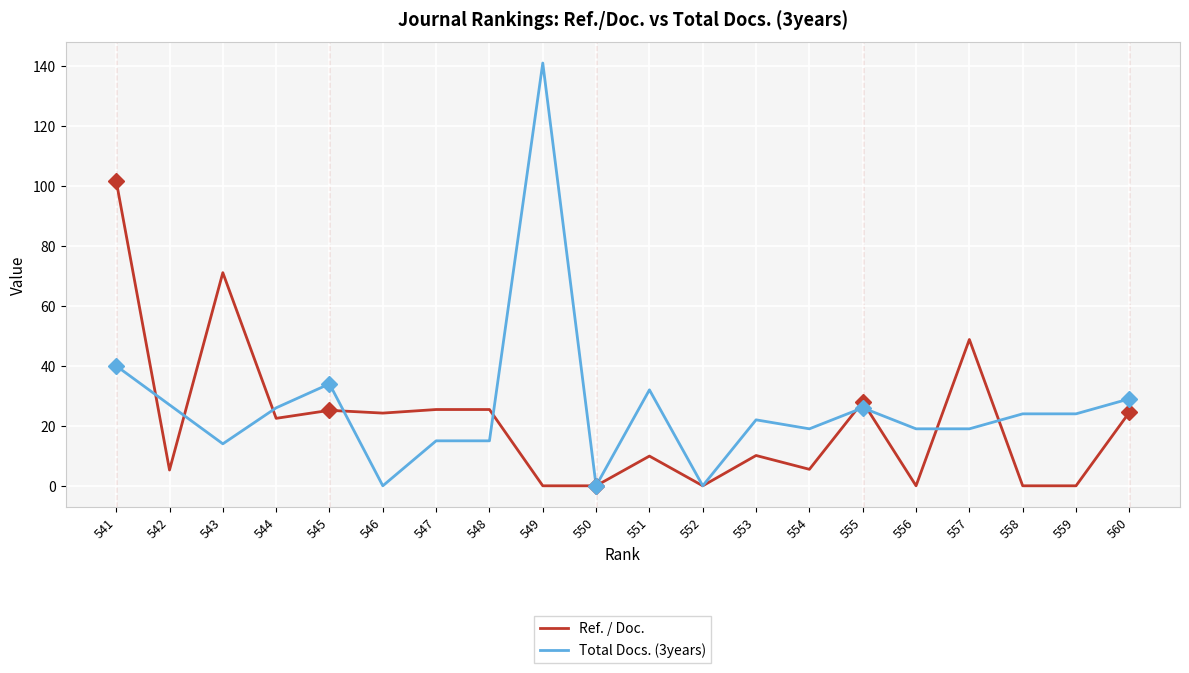

What is the total value across all series at 549?

141.0